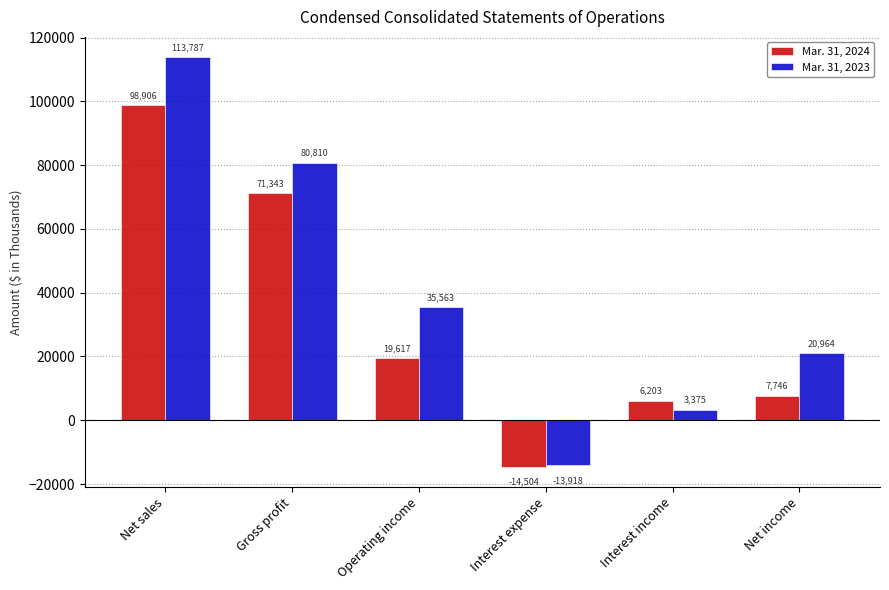

What position from the left is Net sales?

1